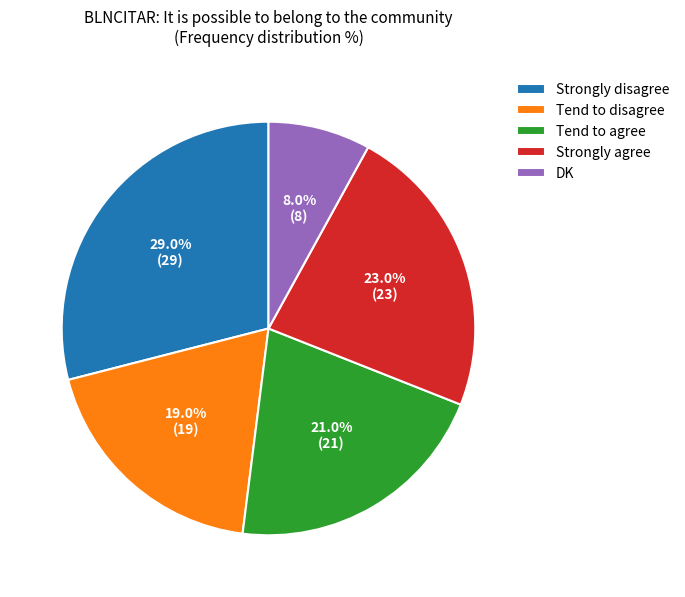

How many segments does this pie chart have?

5